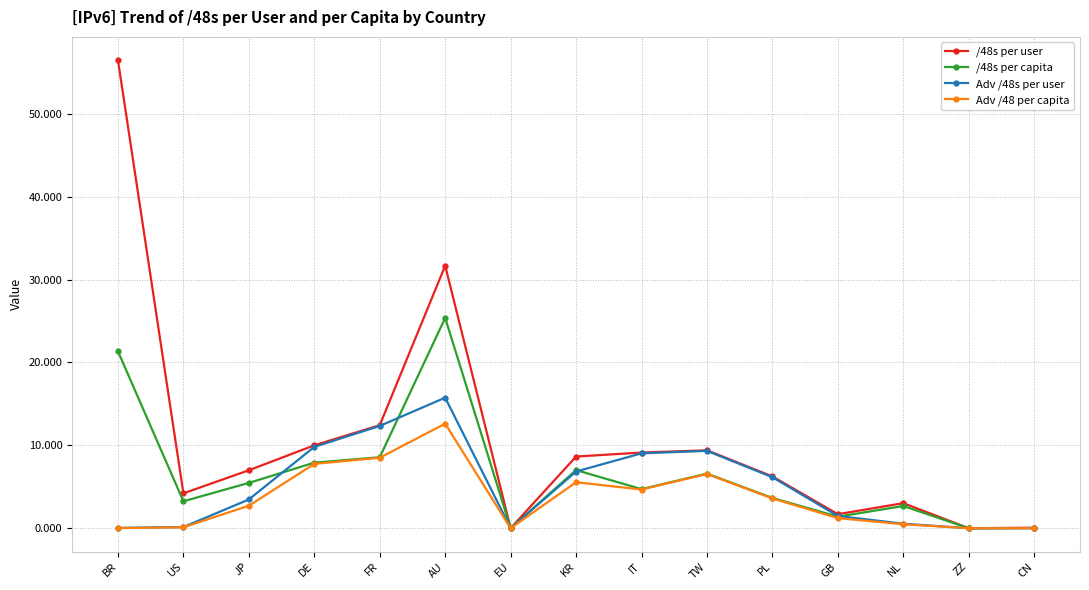

At AU, list the series in order from smallest to largest.

Adv /48 per capita, Adv /48s per user, /48s per capita, /48s per user